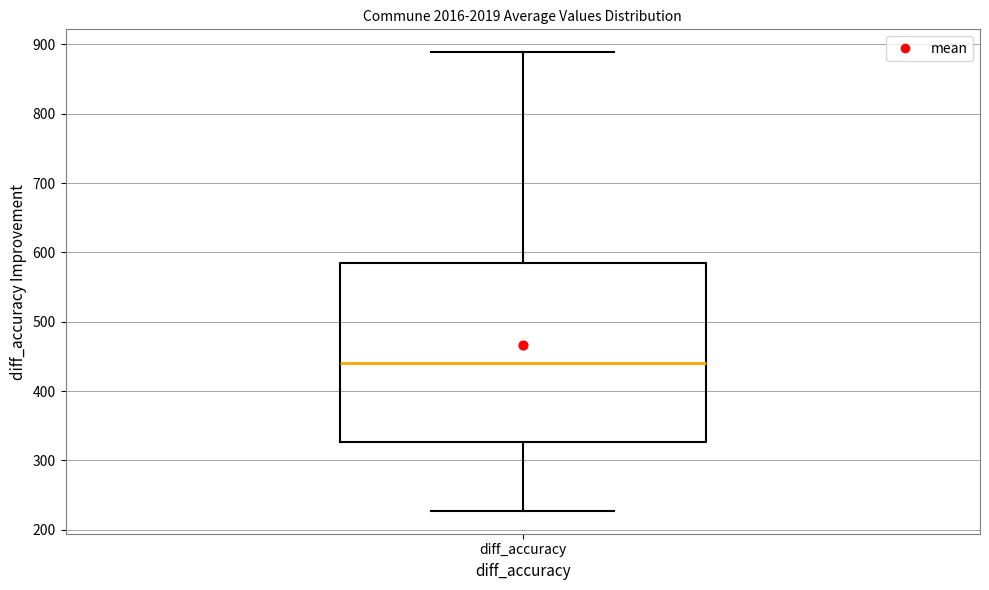

Where does the lower whisker of the box for diff_accuracy end on the y-axis? The values are not printed on the chart, so give them approximately, as read against the axis.

230